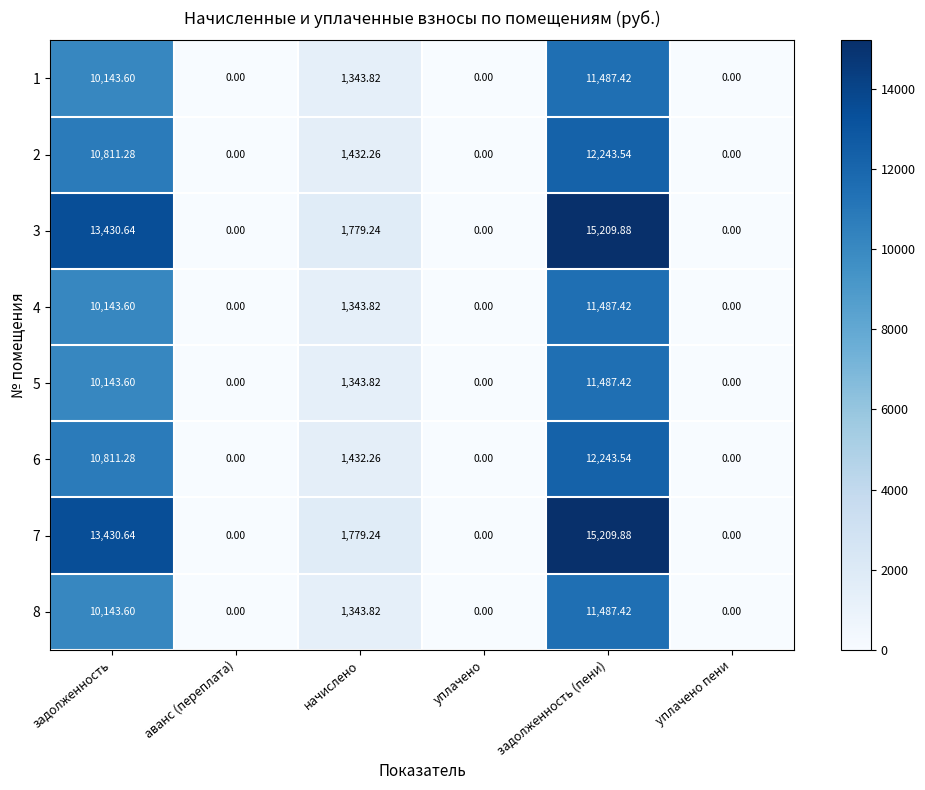

At which label does 4 first exceed 1343?

задолженность